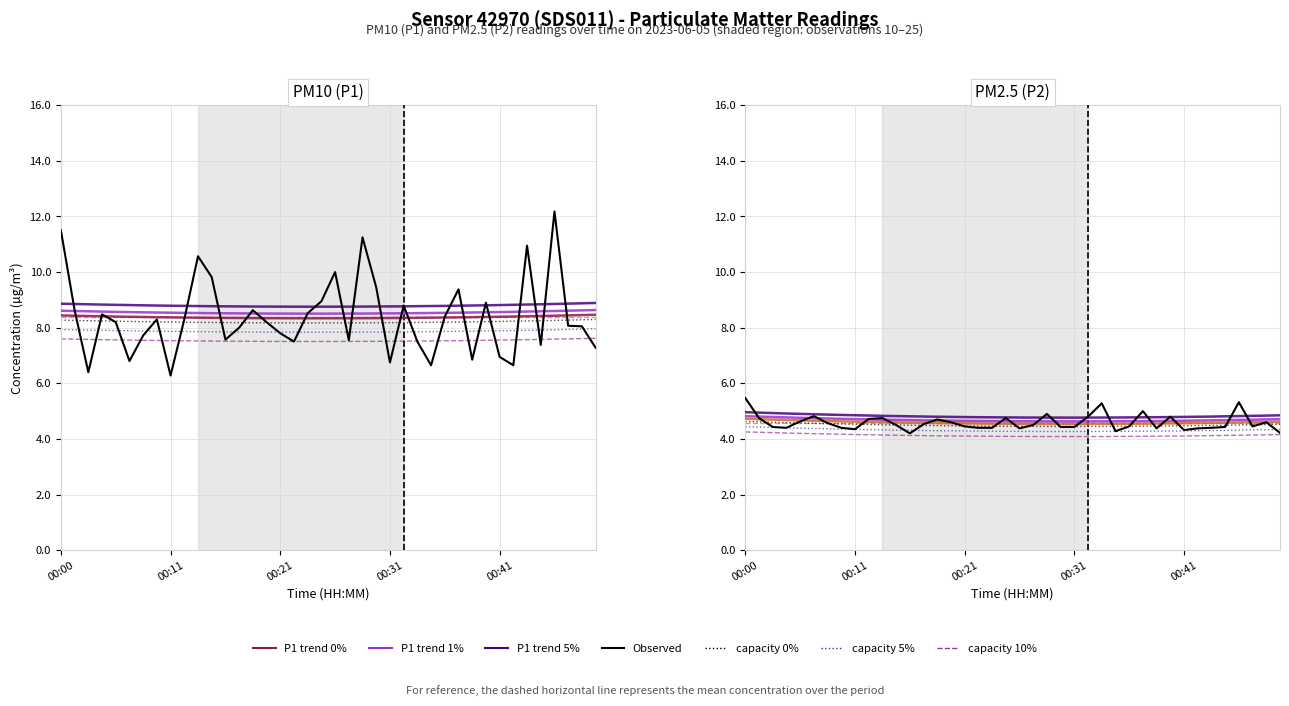

Reading left to right, what are all the values shown in this chart?

P1: 11.5	8.6	6.4	8.5	8.2	6.8	7.7	8.3	6.3	8.3	10.6	9.8	7.6	8.0	8.6	8.2	7.8	7.5	8.5	8.9	10.0	7.5	11.2	9.4	6.8	8.8	7.5	6.7	8.4	9.4	6.8	8.9	7.0	6.7	10.9	7.4	12.2	8.1	8.1	7.3
P2: 5.5	4.8	4.4	4.4	4.6	4.8	4.6	4.4	4.3	4.7	4.8	4.5	4.2	4.5	4.7	4.6	4.5	4.4	4.4	4.8	4.4	4.5	4.9	4.4	4.4	4.8	5.3	4.3	4.5	5.0	4.4	4.8	4.3	4.4	4.4	4.4	5.3	4.5	4.6	4.2